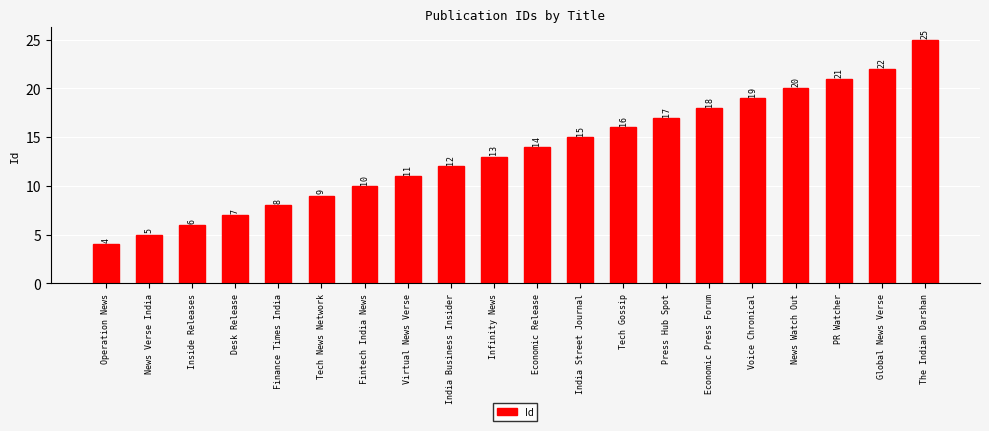

What is the smallest value displayed?

4